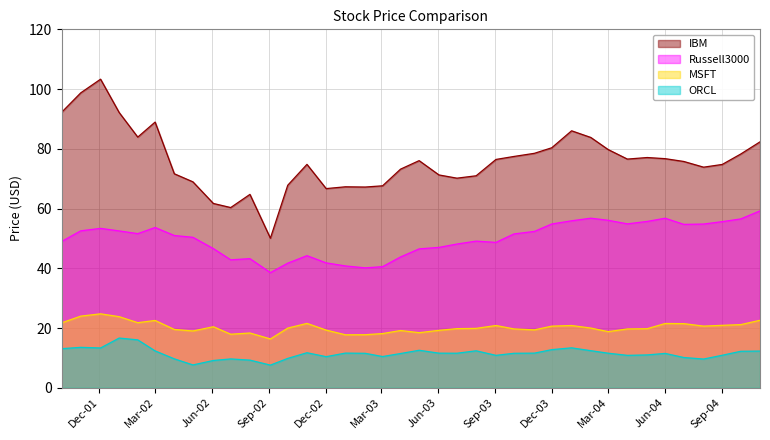

What is the sum of the IBM values at 2004-02-02 and 2002-02-01?

167.7